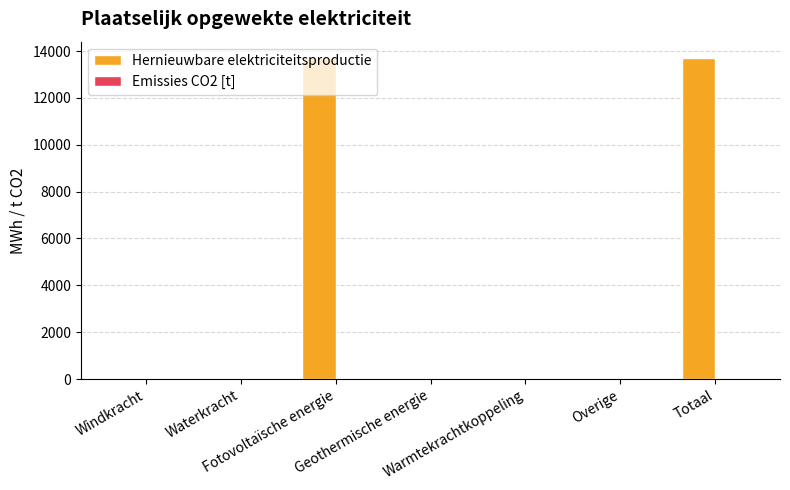

What is the sum of all values?

27425.5